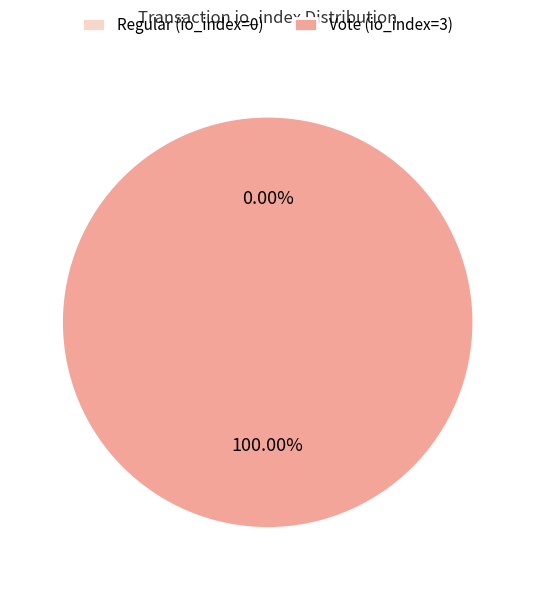

What is the largest slice in the pie chart?

Vote (io_index=3)